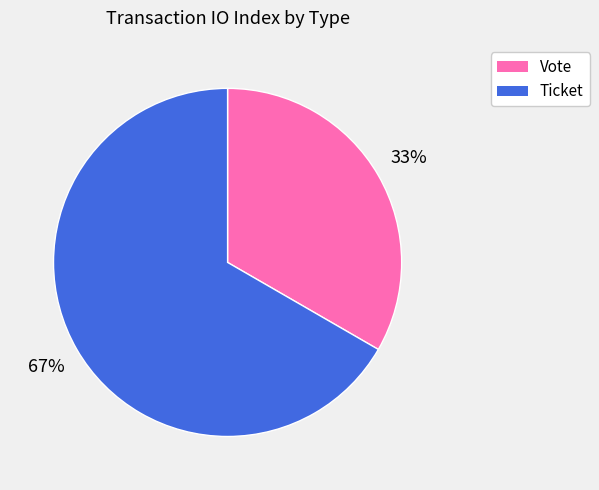

To the nearest percent, what is the average slice percentage?

50%